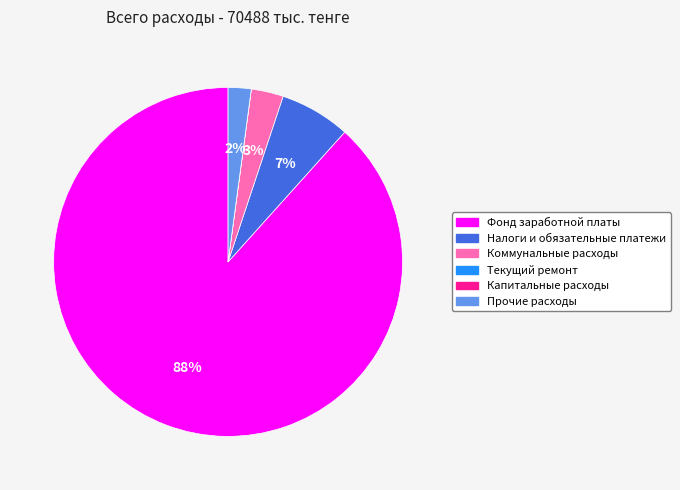

Is the sum of Налоги и обязательные платежи and Прочие расходы greater than half?

No